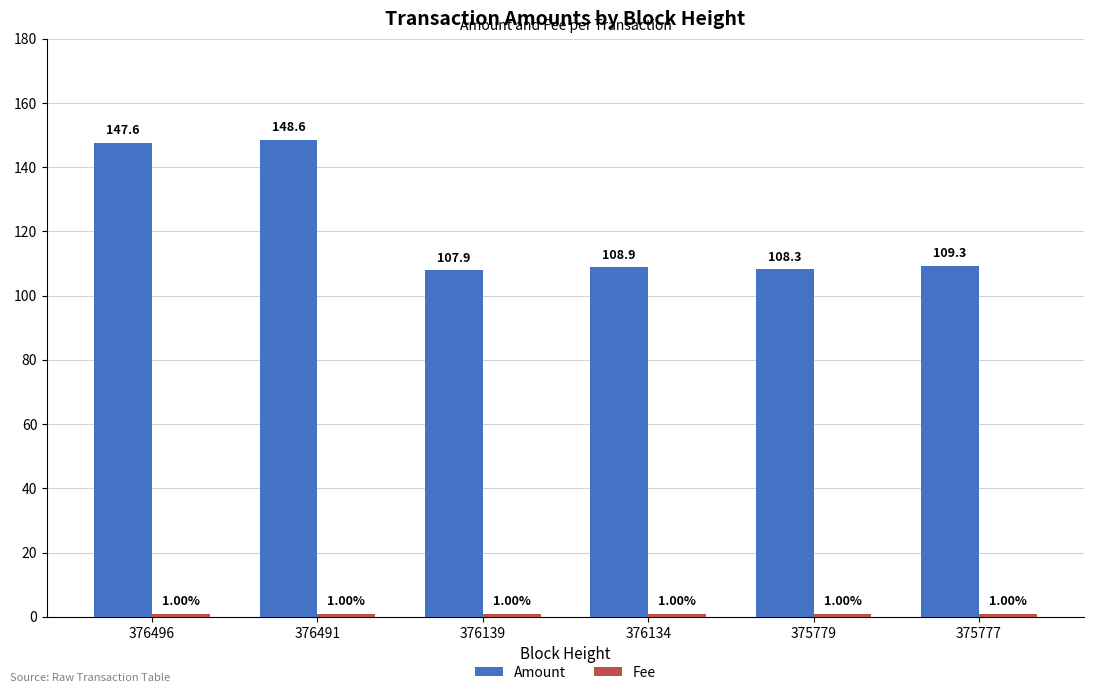

Count the number of categories in the chart.

6